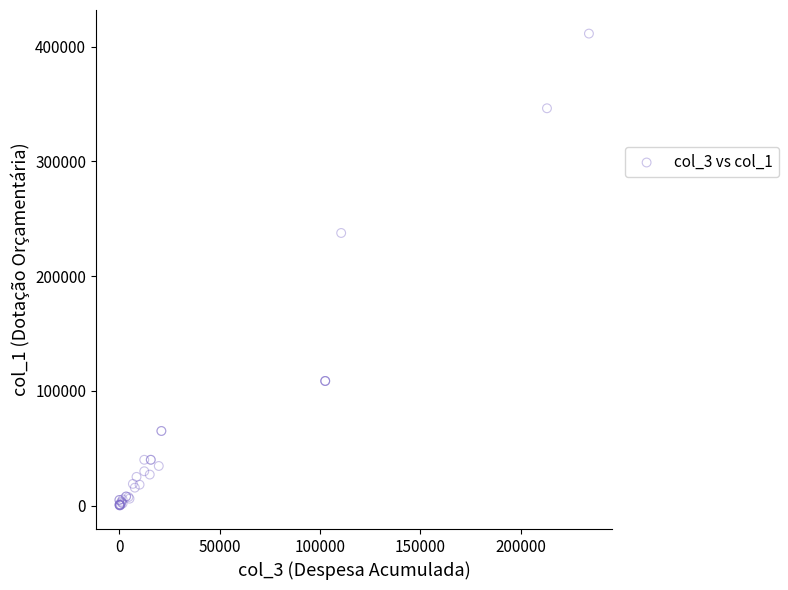

What Y value in the scatter plot is closest to 205845?

237700